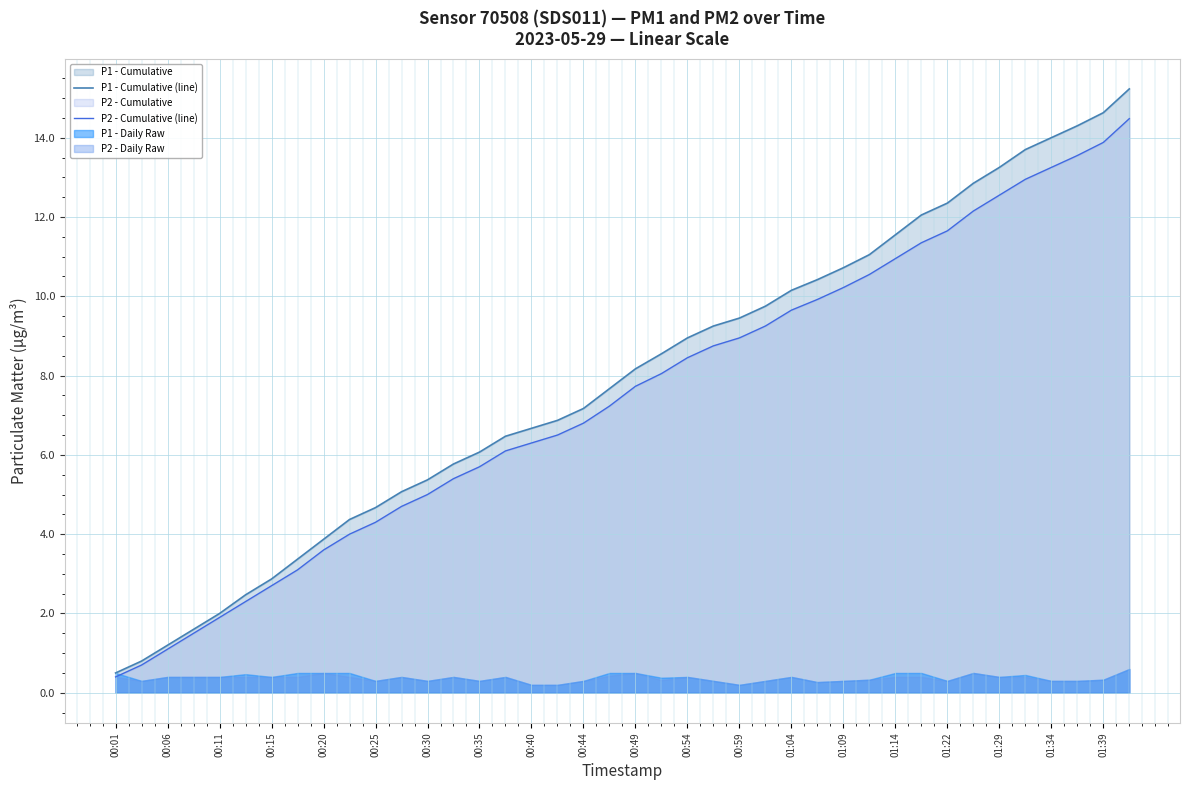

The value of P2 - Cumulative (line) at 35 is 19.9. True or false?

False